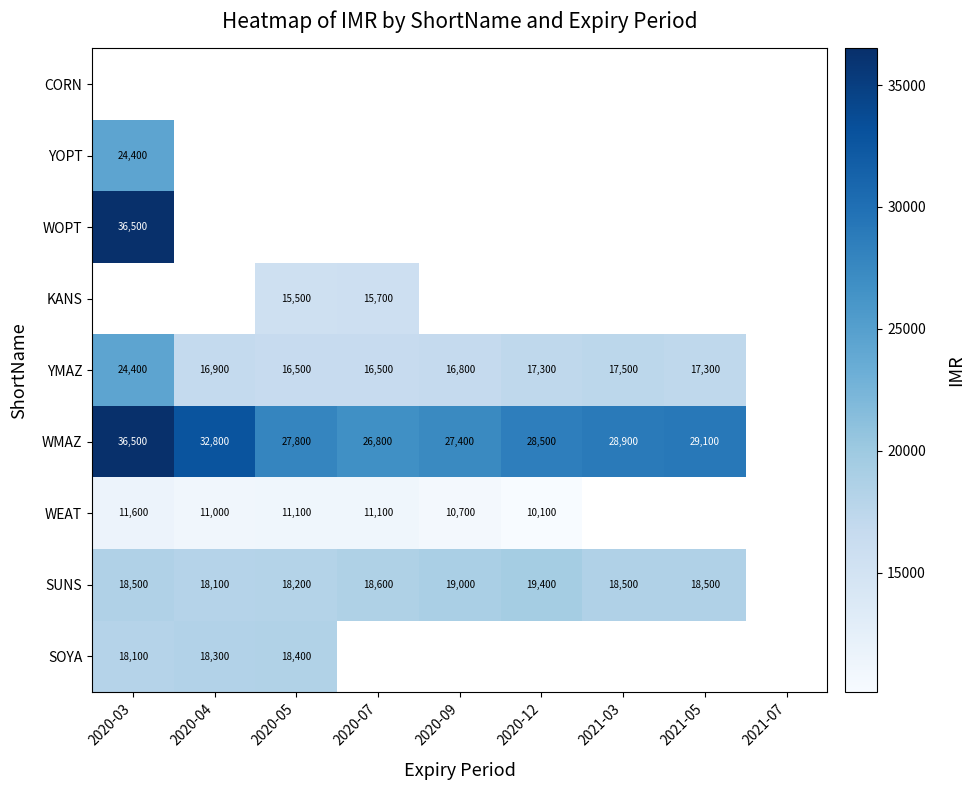

Which category has the highest value across all series?

2020-03